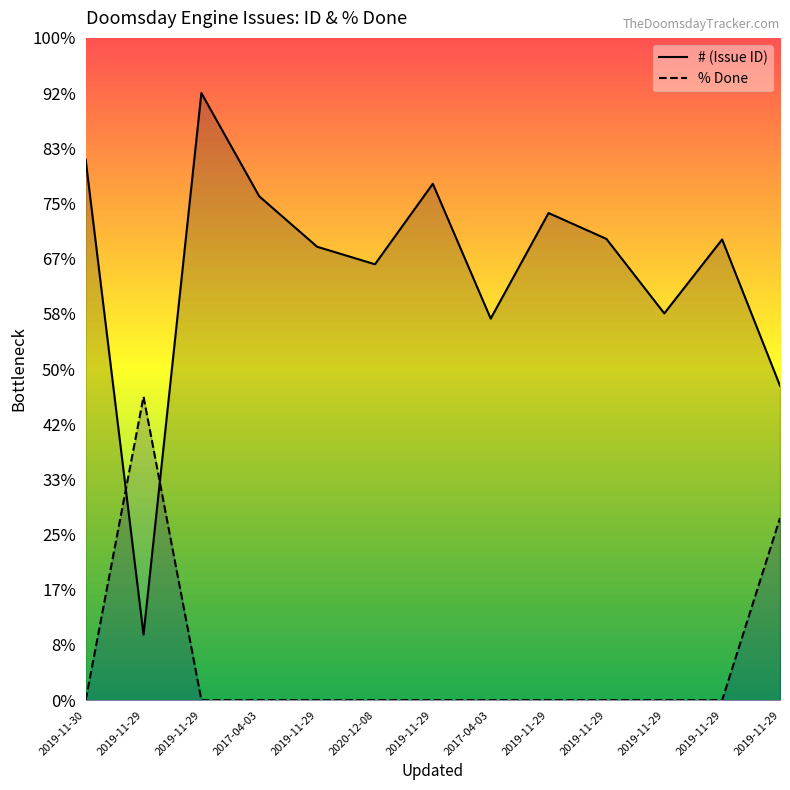

What are all the series names shown in the legend?

# (Issue ID), % Done